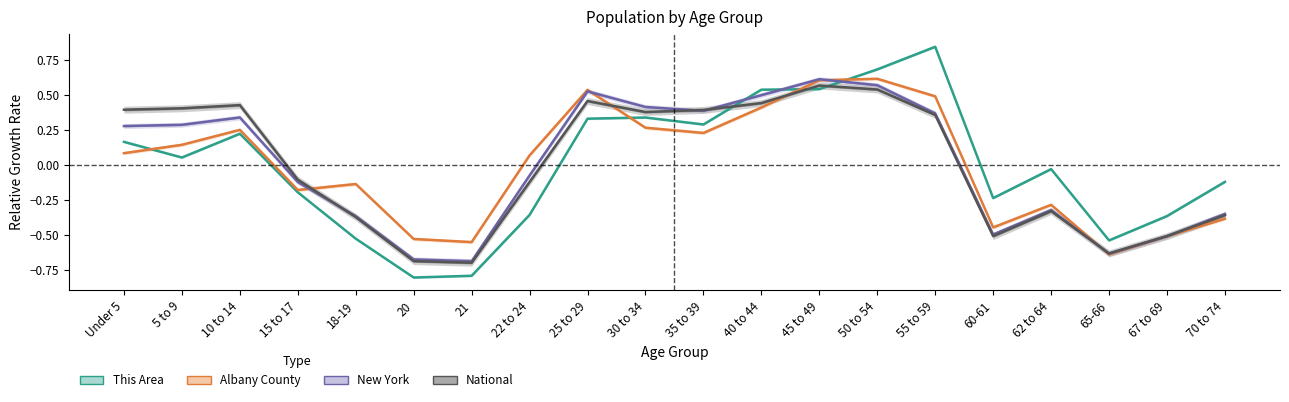

What is the difference between the maximum and second lowest values in the Albany County series?

1.2